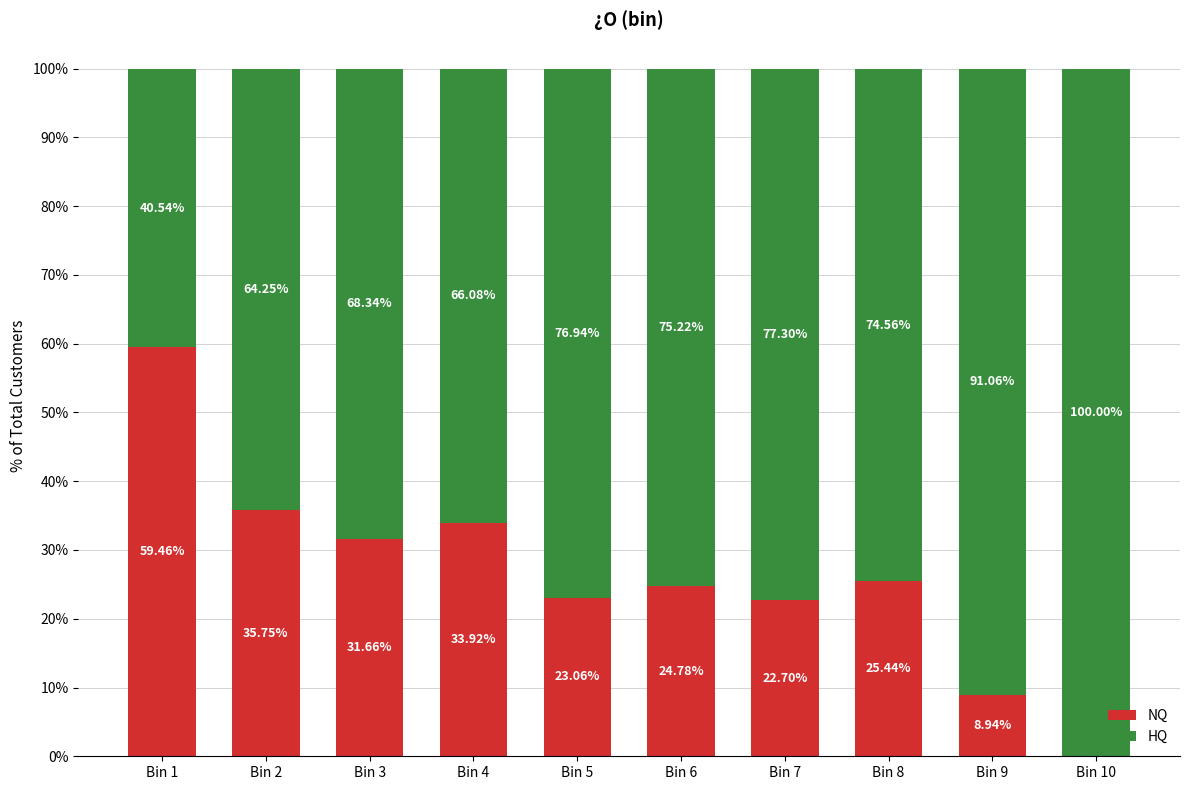

What value does the NQ series have at Bin 8?

25.4